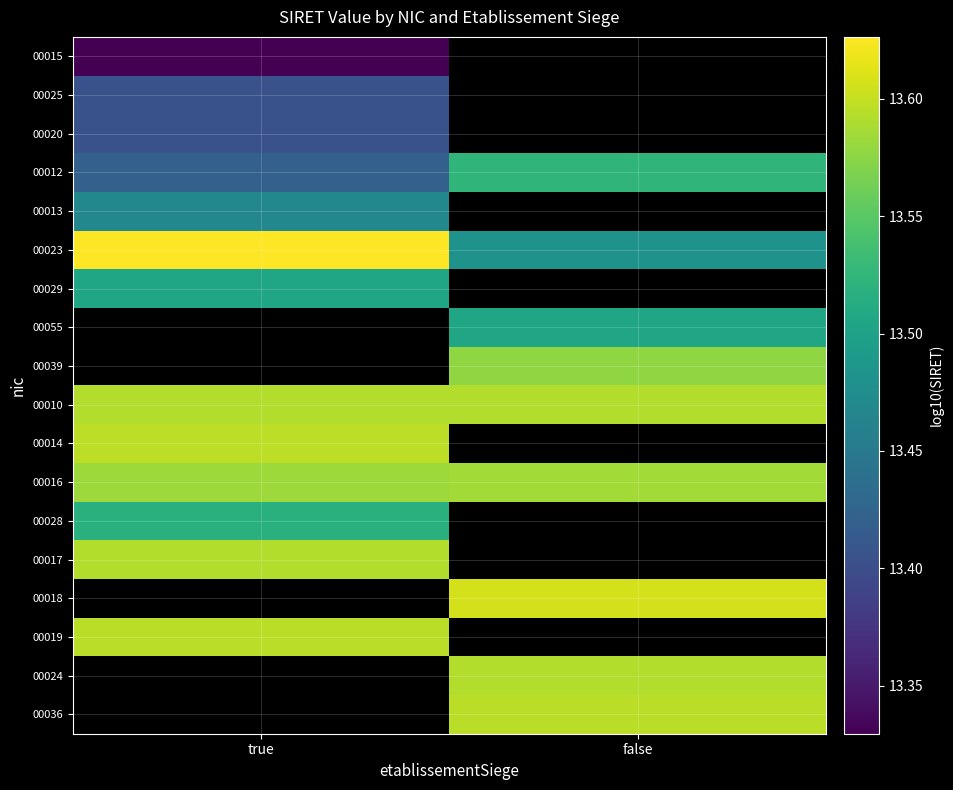

Which category has the lowest value across all series?

true